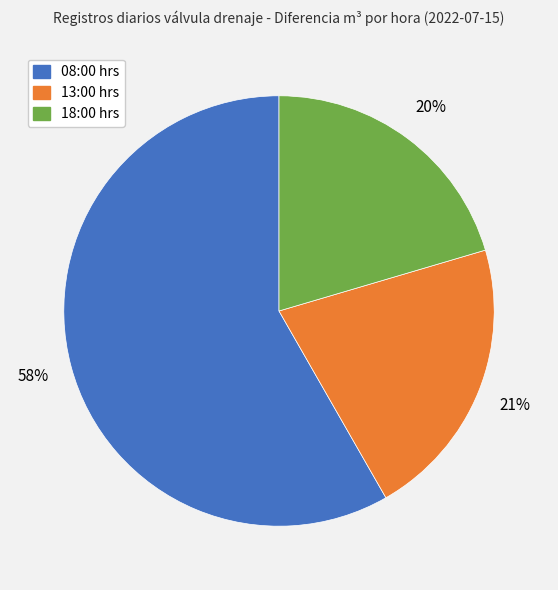

Does any single category account for the majority?

Yes